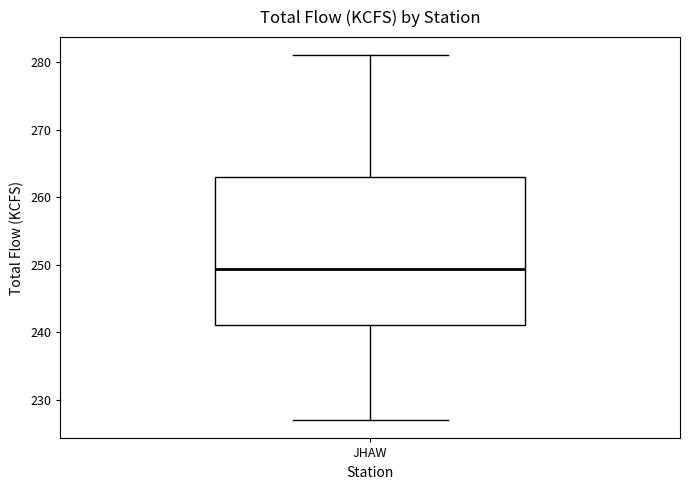

Where is the lower edge of the box for JHAW on the y-axis? The values are not printed on the chart, so give them approximately, as read against the axis.

241